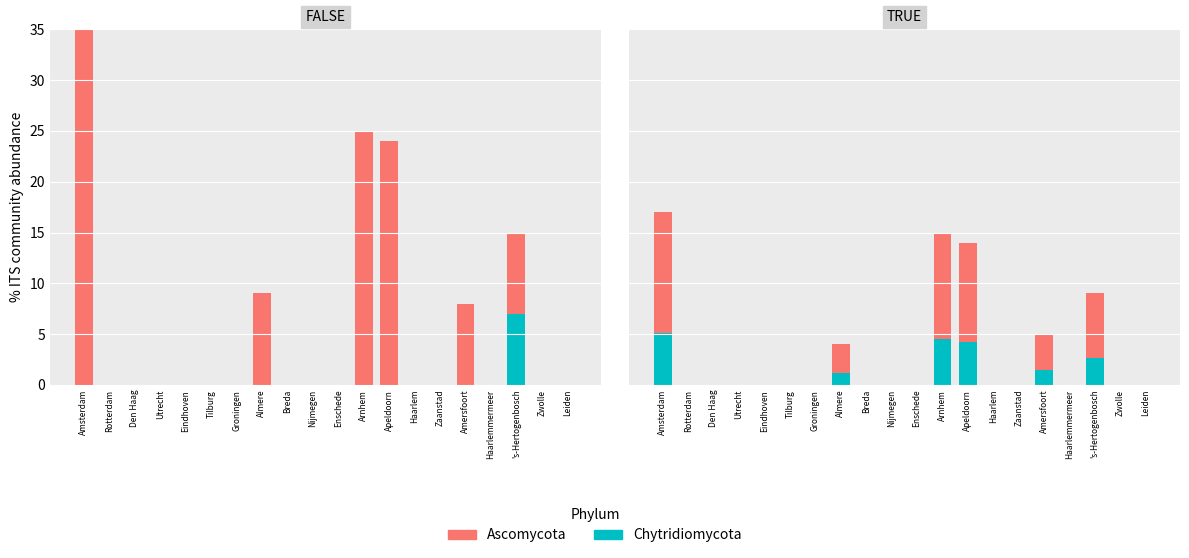

Which series has the largest range (max minus min)?

Ascomycota